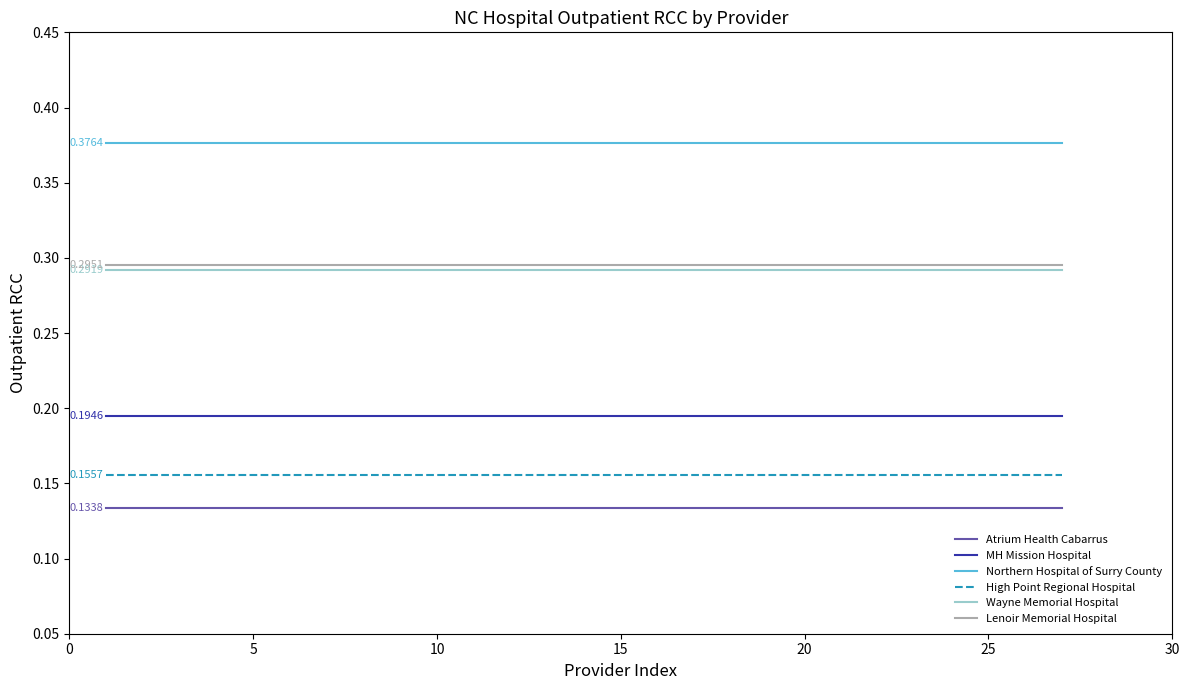

Is this an area chart (filled region under the line)?

No